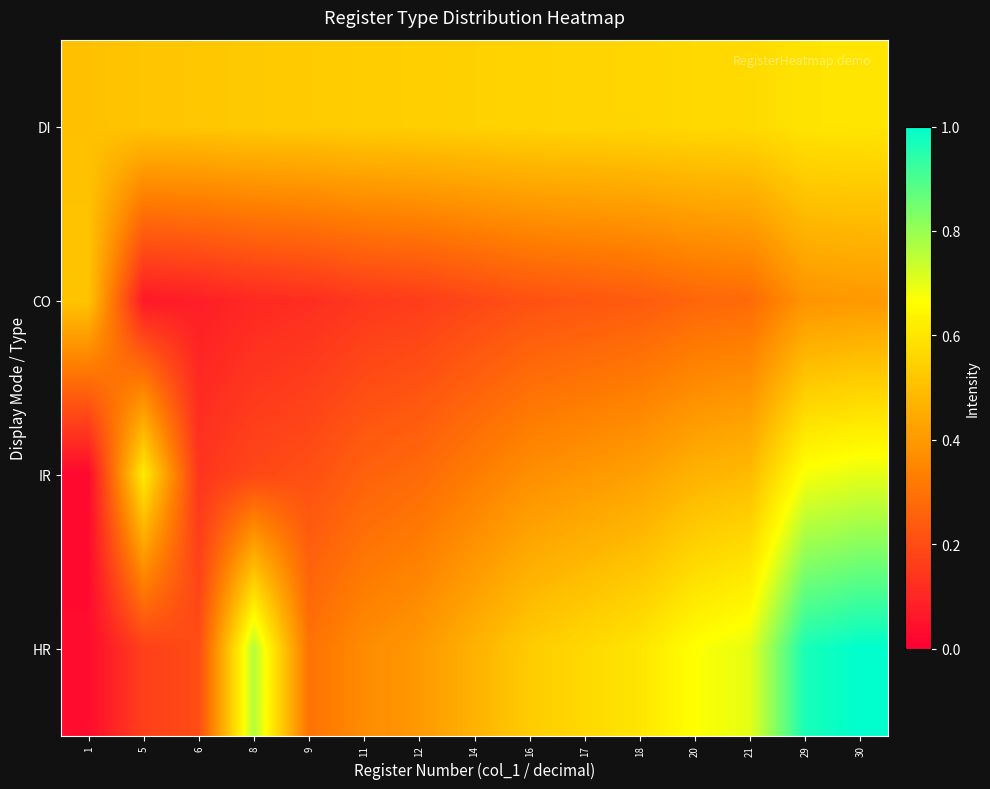

Which series has the largest total across all categories?

DI